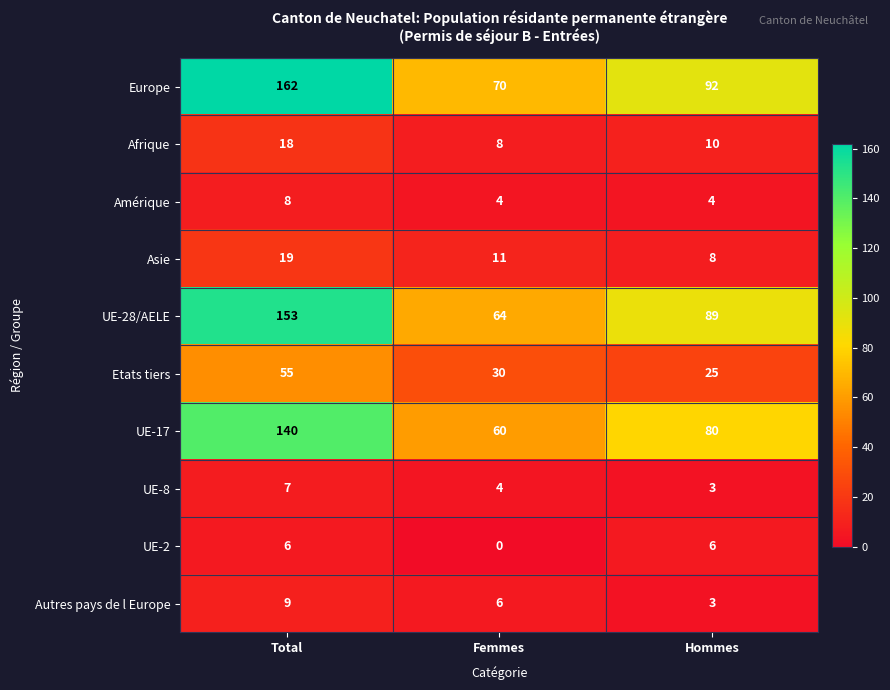

What is the sum of all Etats tiers values?

110